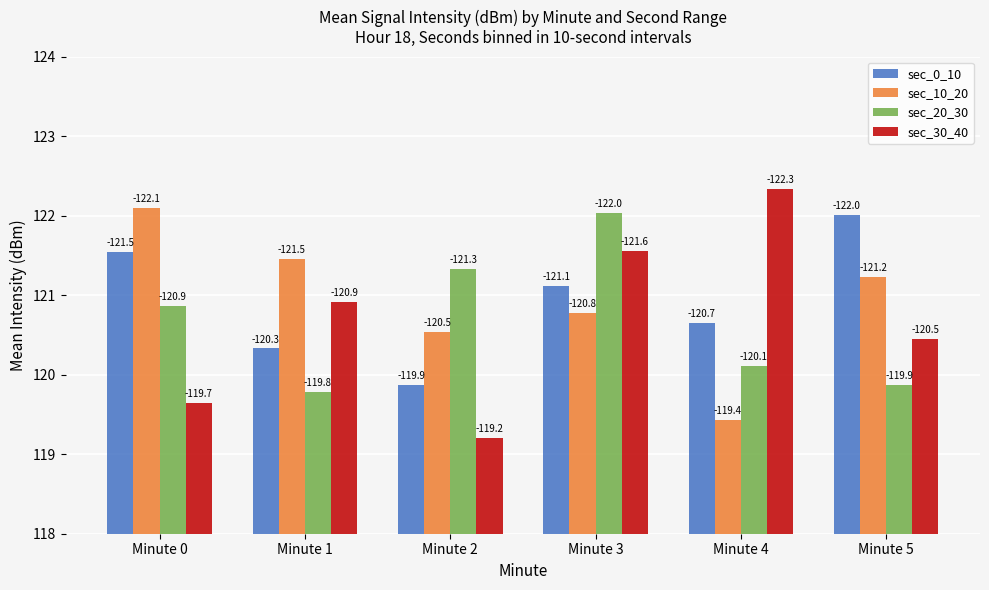

Which series has the largest total across all categories?

sec_10_20